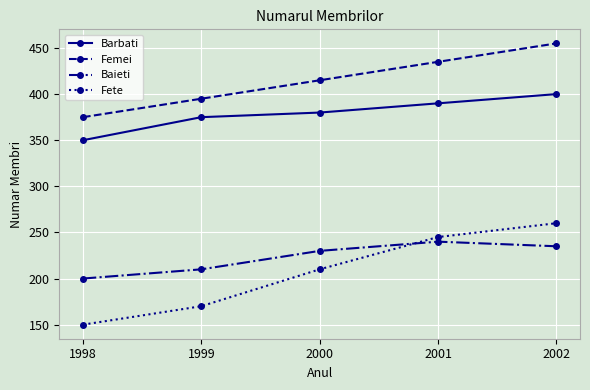

What are all the series names shown in the legend?

Barbati, Femei, Baieti, Fete